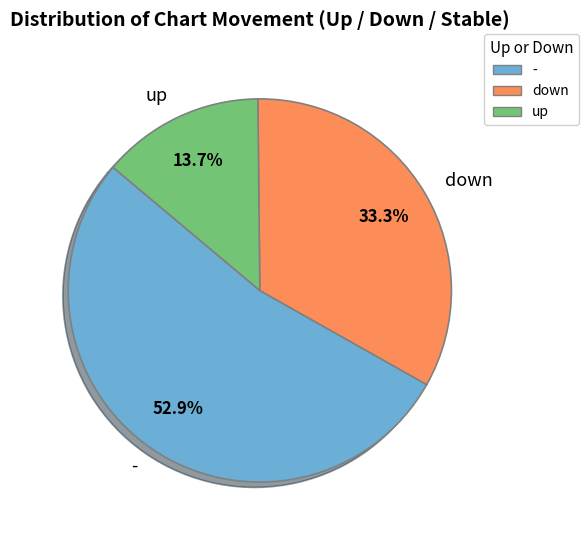

To the nearest percent, what percentage of the pie is down?

33%